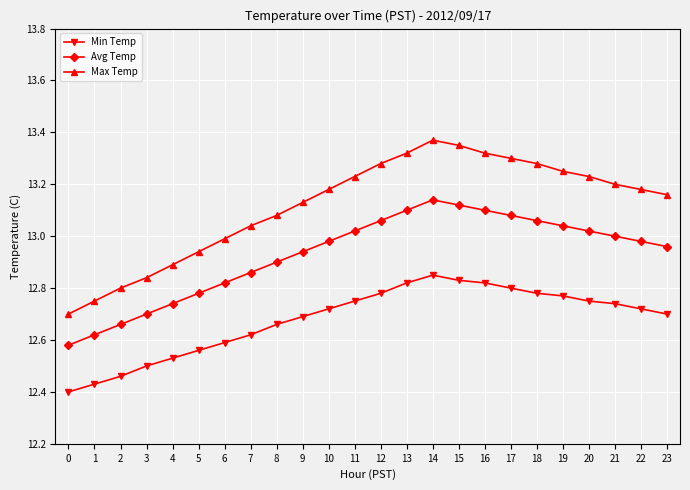

How many interior local peaks does the Max Temp series have?

1